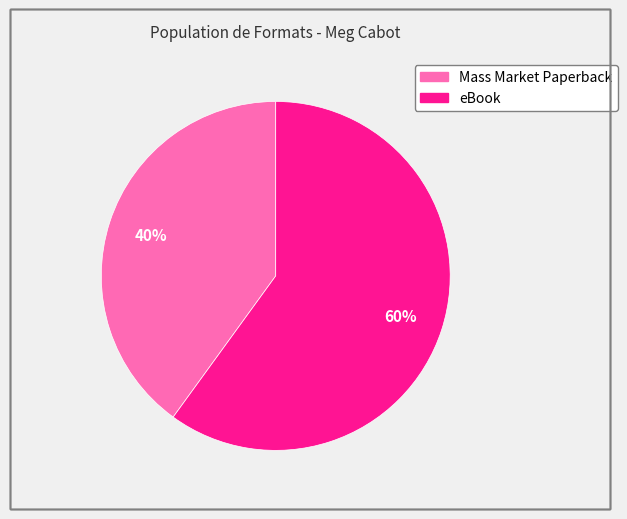

To the nearest percent, what is the combined percentage of eBook and Mass Market Paperback?

100%